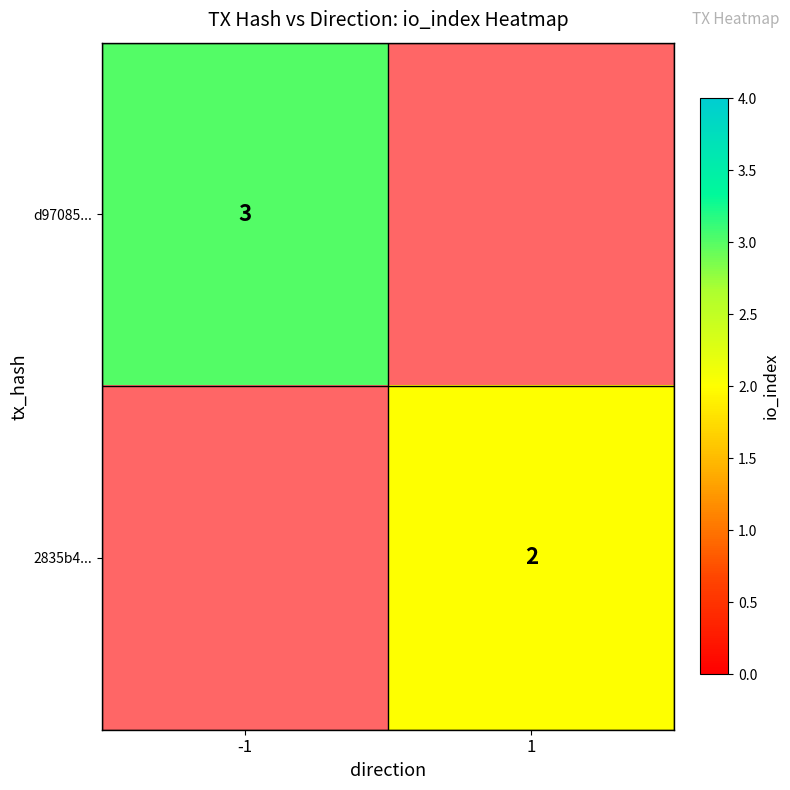

The 2835b4... series shows 2 at 1. True or false?

True